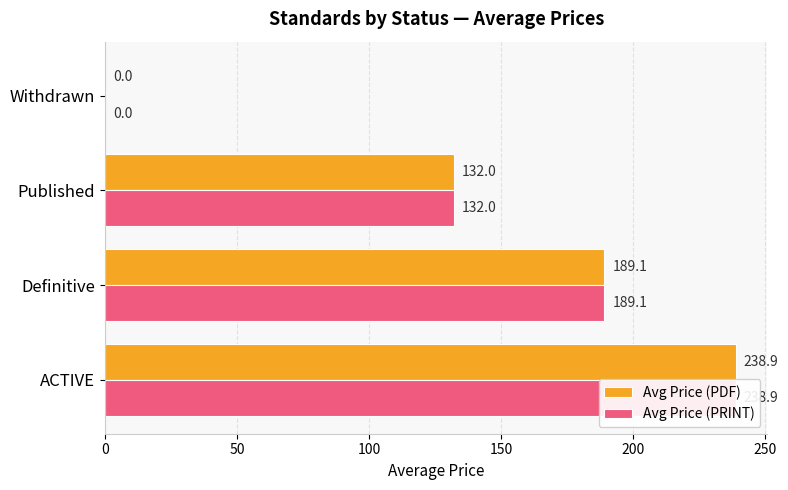

Rank the series by their maximum value, from highest to lowest.

Avg Price (PDF), Avg Price (PRINT)